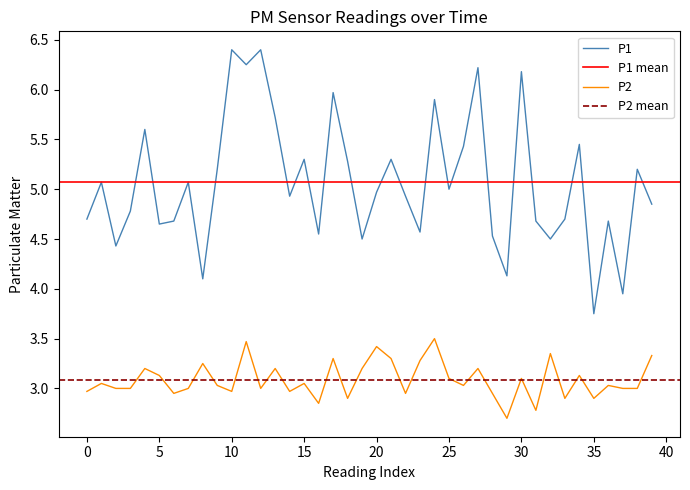

The value of P1 at 22 is 7.8. True or false?

False